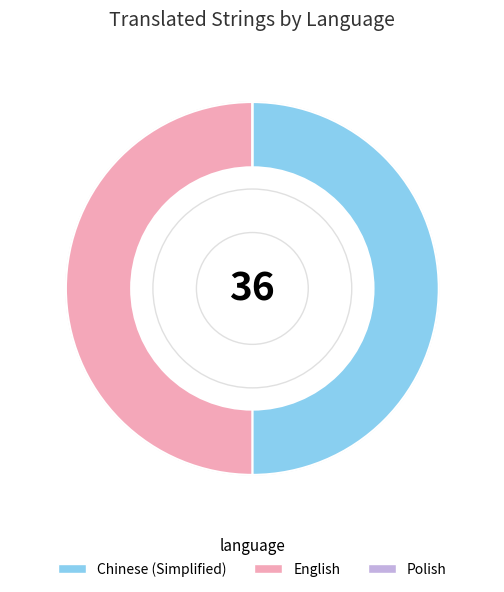

Approximately how many times larger is the value at English compared to Chinese (Simplified)?

1.0